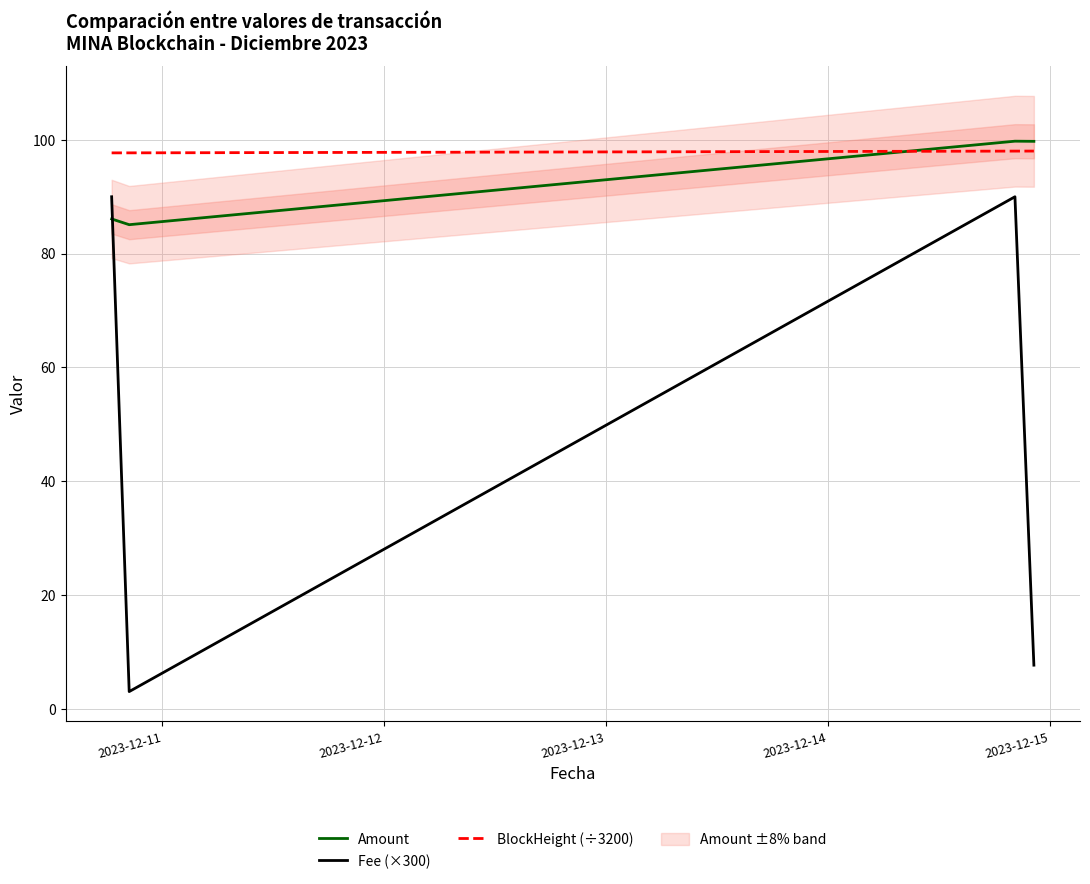

What is the greatest value displayed?

99.8